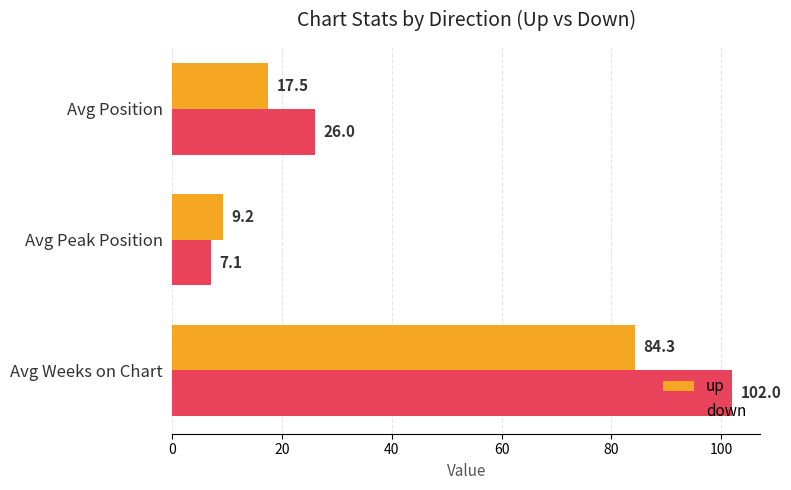

What is the maximum value shown in the chart?

102.0